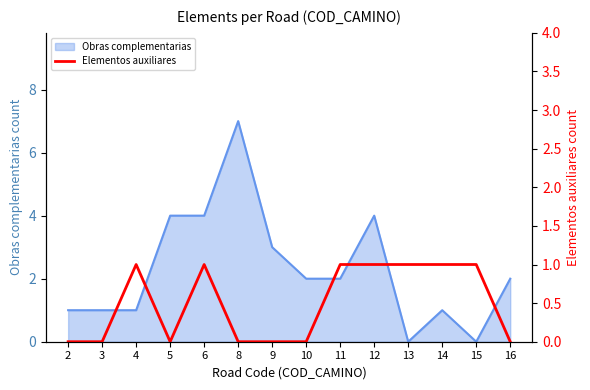

What is the value of the 12th point from the left?

1